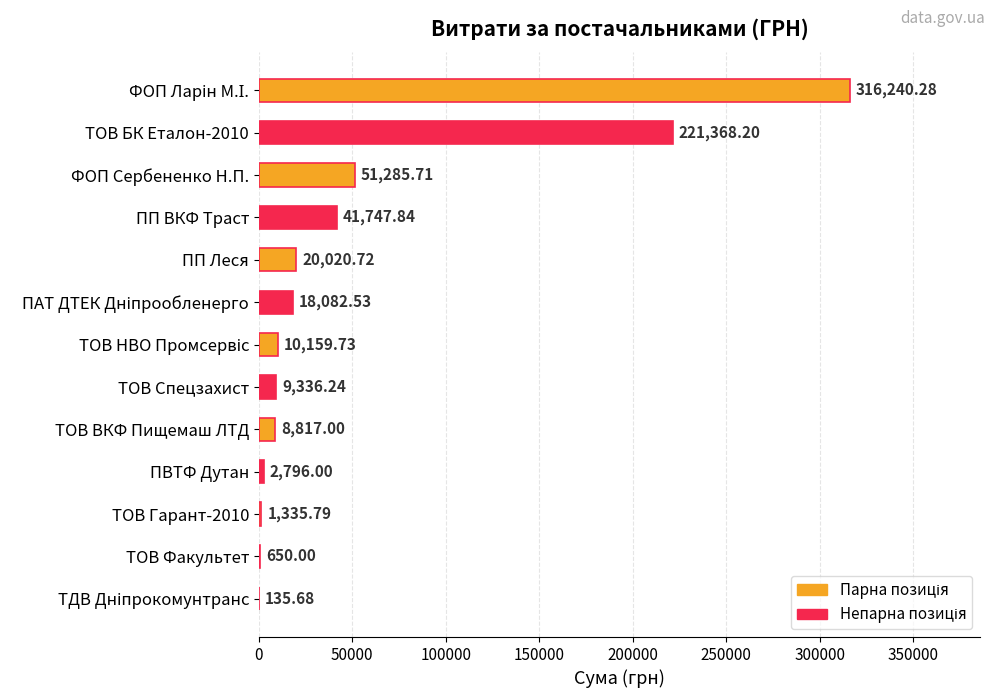

What is the change in value from ПП ВКФ Траст to ТОВ ВКФ Пищемаш ЛТД?

-32930.8